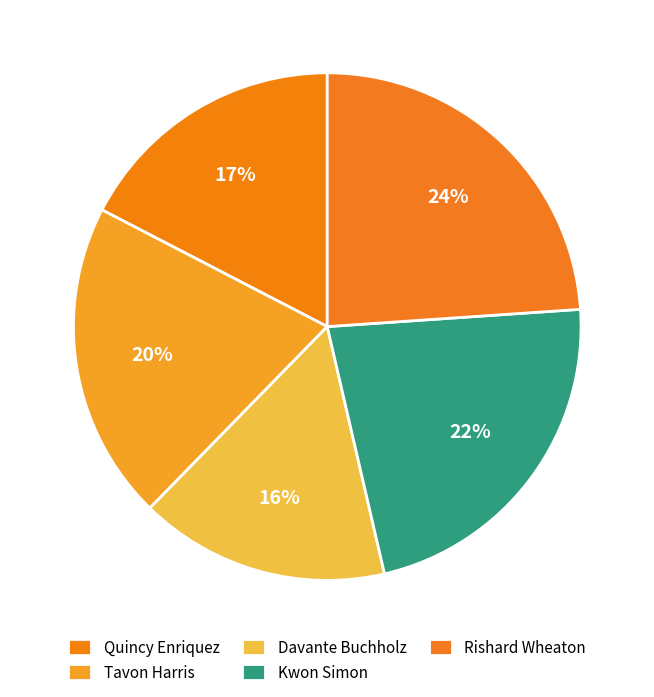

Combined, do Davante Buchholz and Kwon Simon account for over 50%?

No